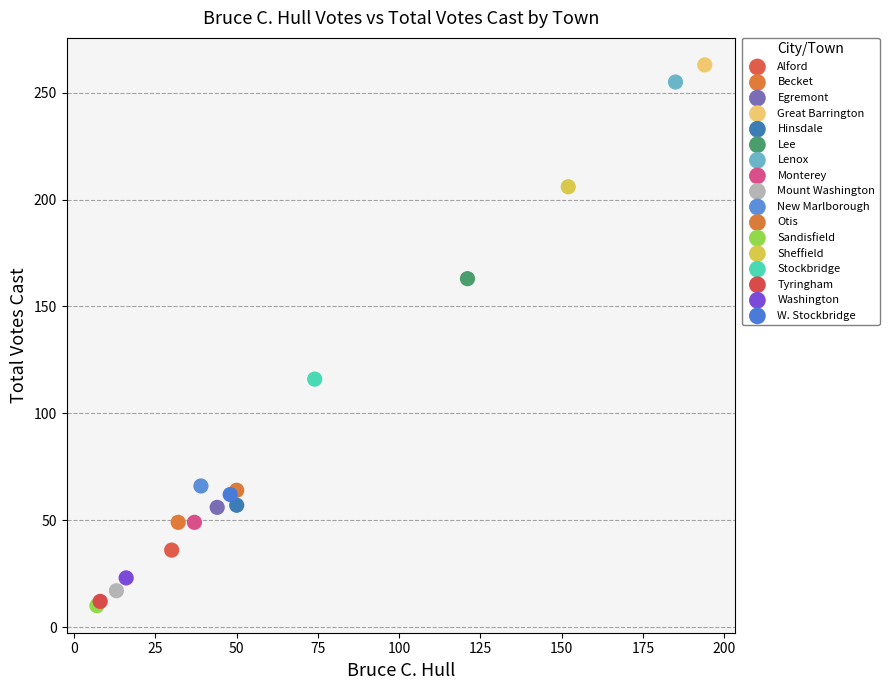

What are all the series names shown in the legend?

Alford, Becket, Egremont, Great Barrington, Hinsdale, Lee, Lenox, Monterey, Mount Washington, New Marlborough, Otis, Sandisfield, Sheffield, Stockbridge, Tyringham, Washington, W. Stockbridge